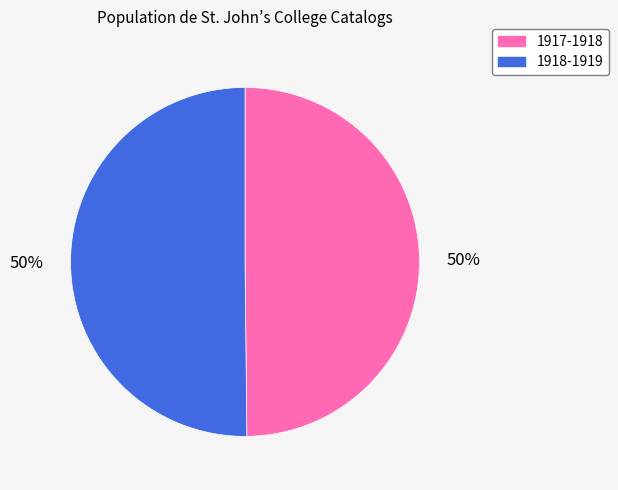

What is the ratio of the value at 1917-1918 to the value at 1918-1919?

1.0